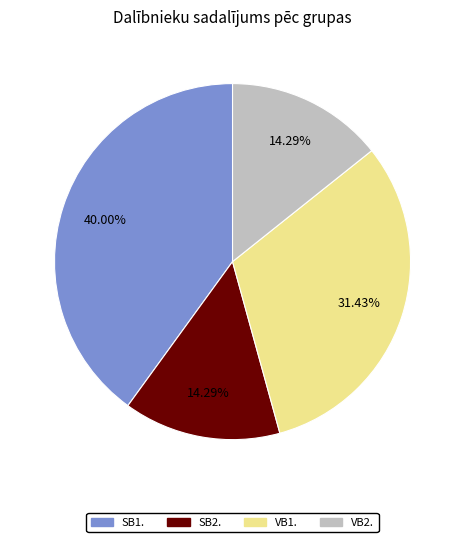

Count the number of slices in the pie.

4